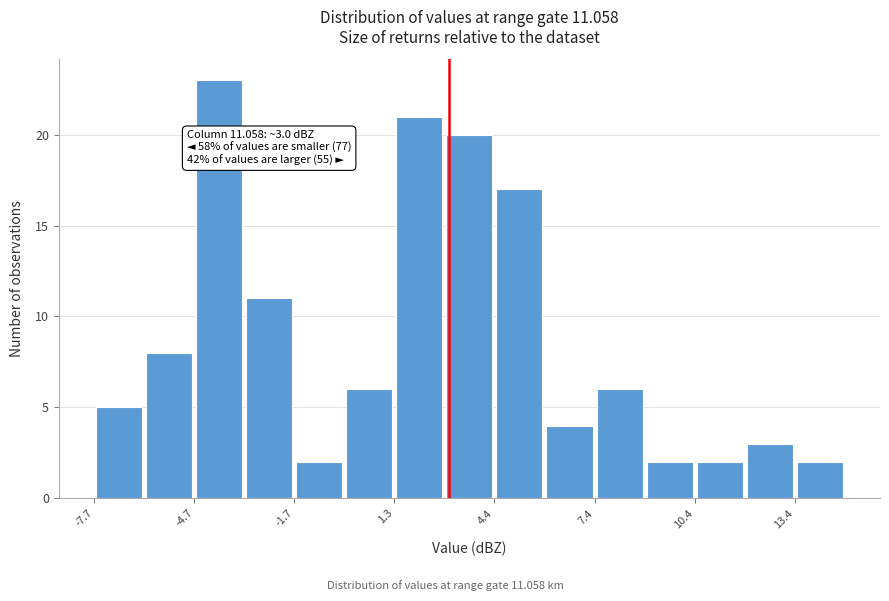

Around what value on the x-axis is the tallest bar? Give the approximate position of its centre, as read against the axis.

-4.0